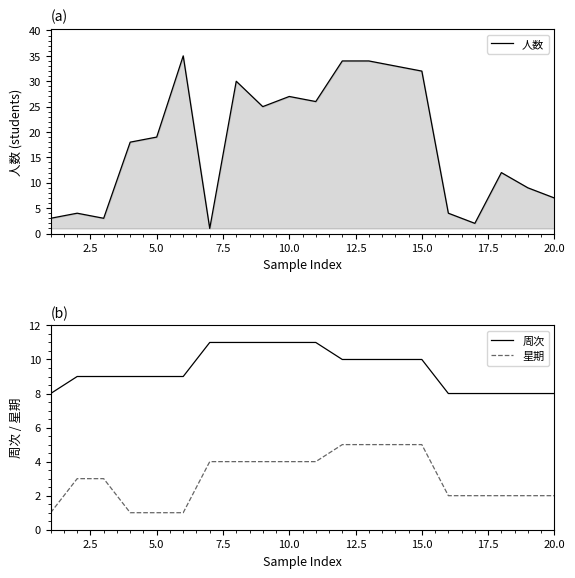

What is the difference between the maximum and minimum values in the 人数 series?

34